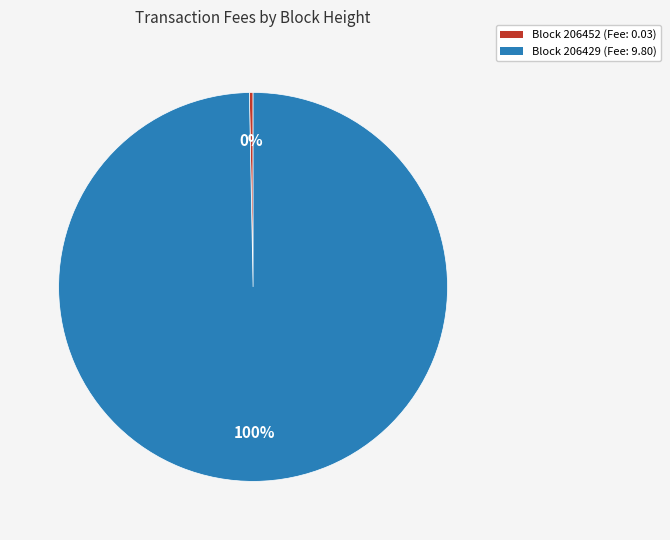

Do Block 206452 (Fee: 0.03) and Block 206429 (Fee: 9.80) together represent more than half of the pie?

Yes